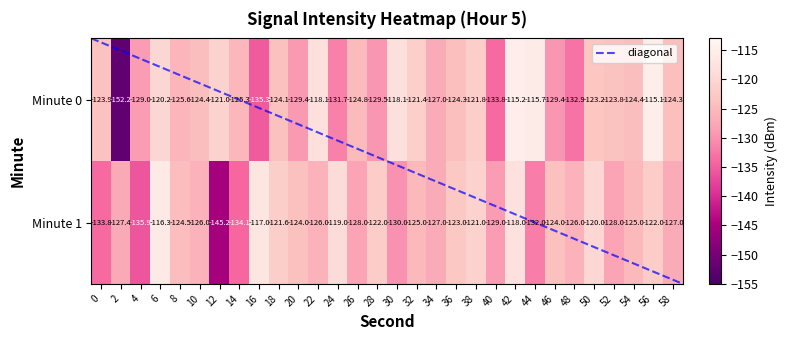

Between 34 and 36, which series saw the biggest shift?

1